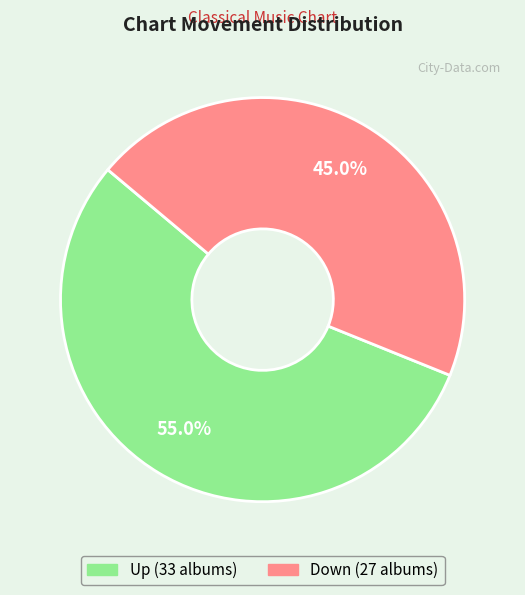

Count the number of slices in the pie.

2